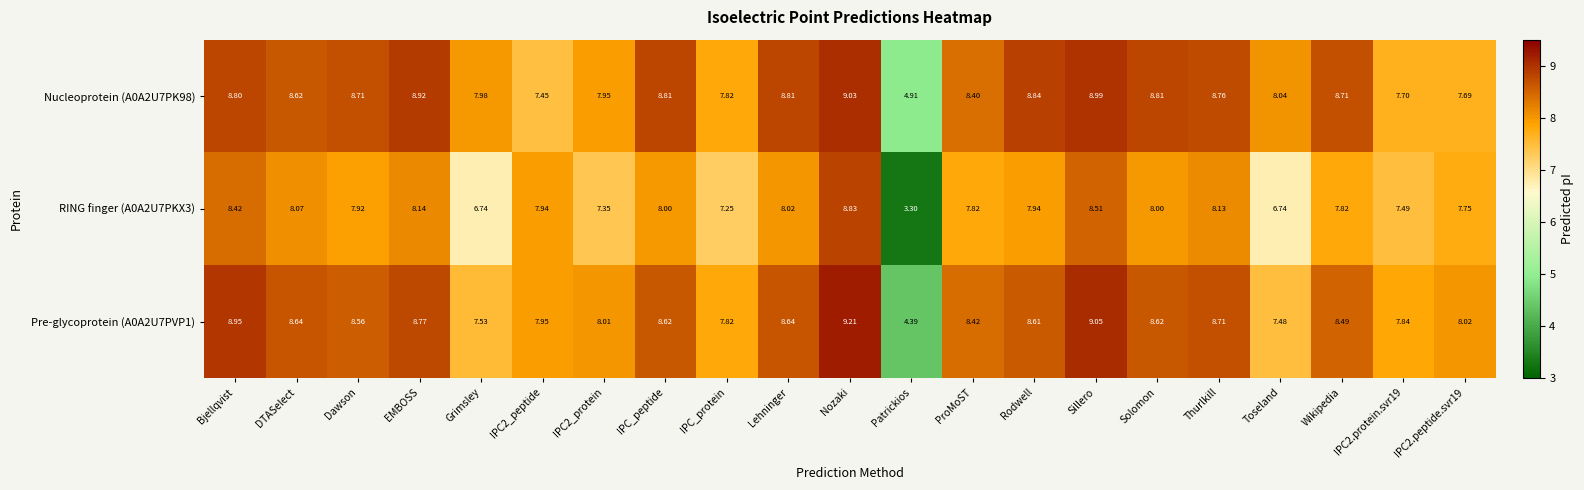

Where is Pre-glycoprotein (A0A2U7PVP1) nearest to the value 6?

Toseland